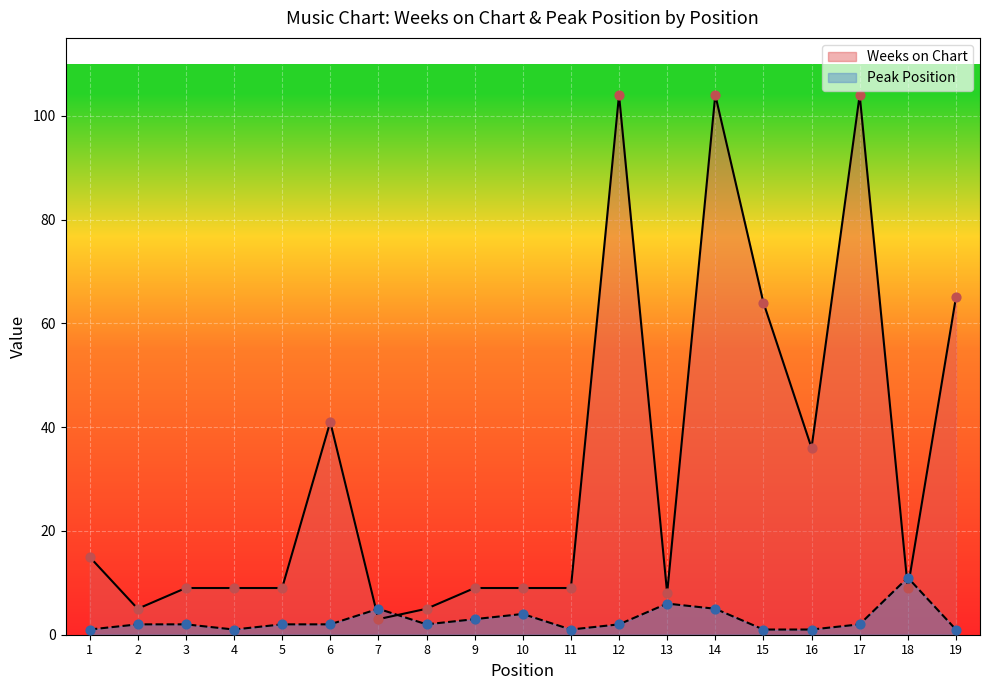

What are all the series names shown in the legend?

Weeks on Chart, Peak Position